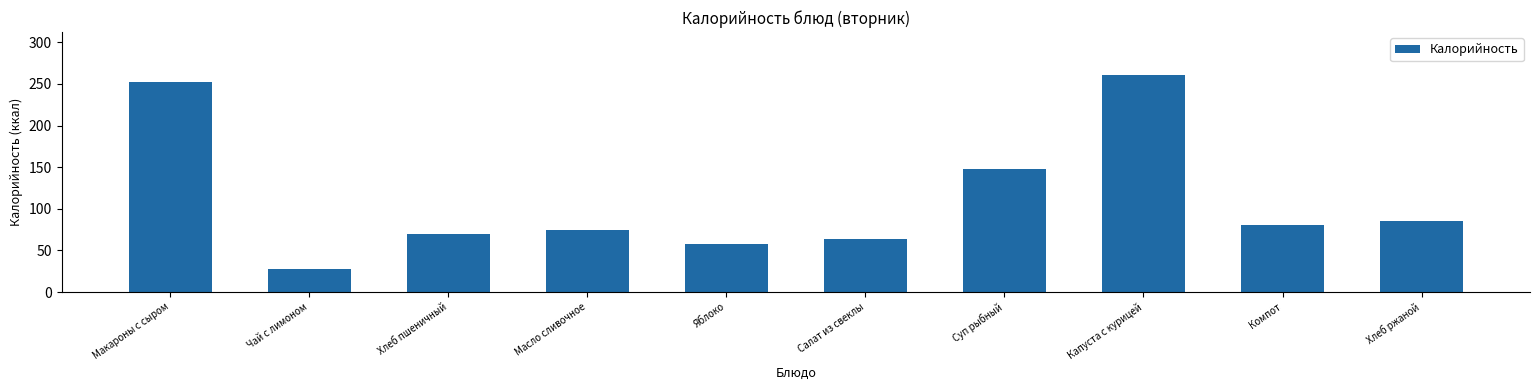

Approximately how many times larger is the value at Масло сливочное compared to Хлеб пшеничный?

1.1